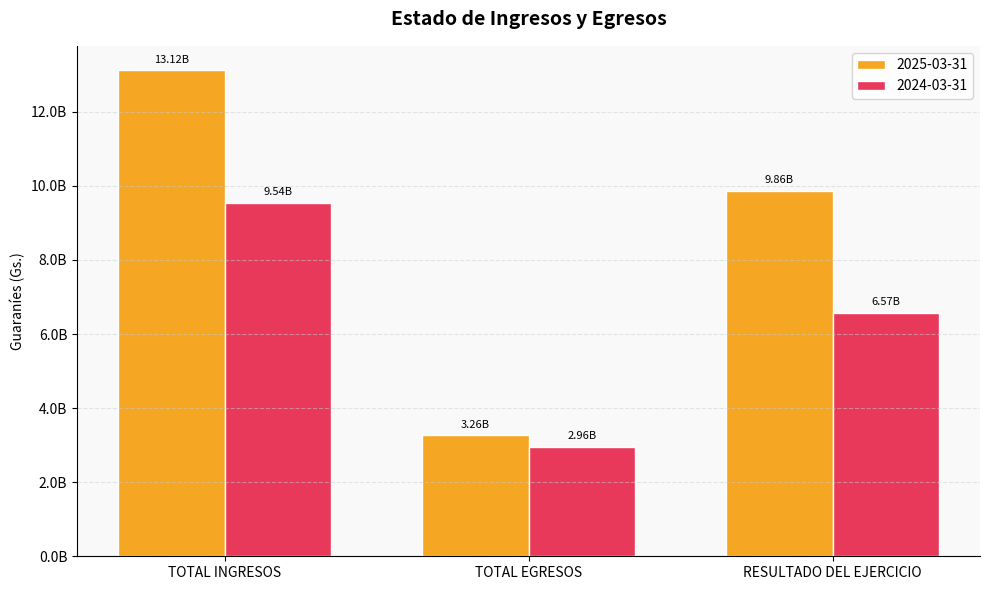

What is the label of the 2nd bar from the right?

TOTAL EGRESOS